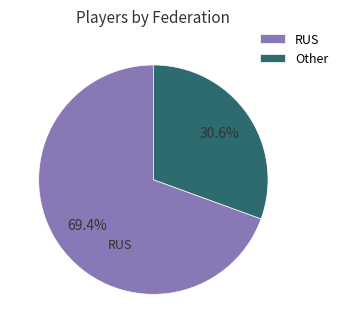

What is the total percentage of Other and RUS?

100.0%